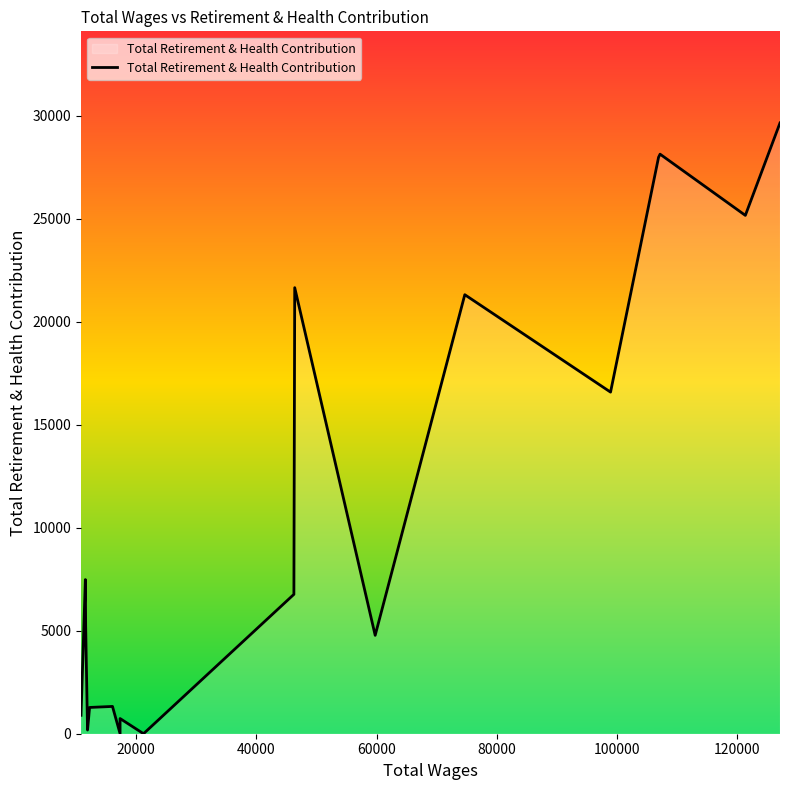

What is the difference between the maximum and minimum values?

29654